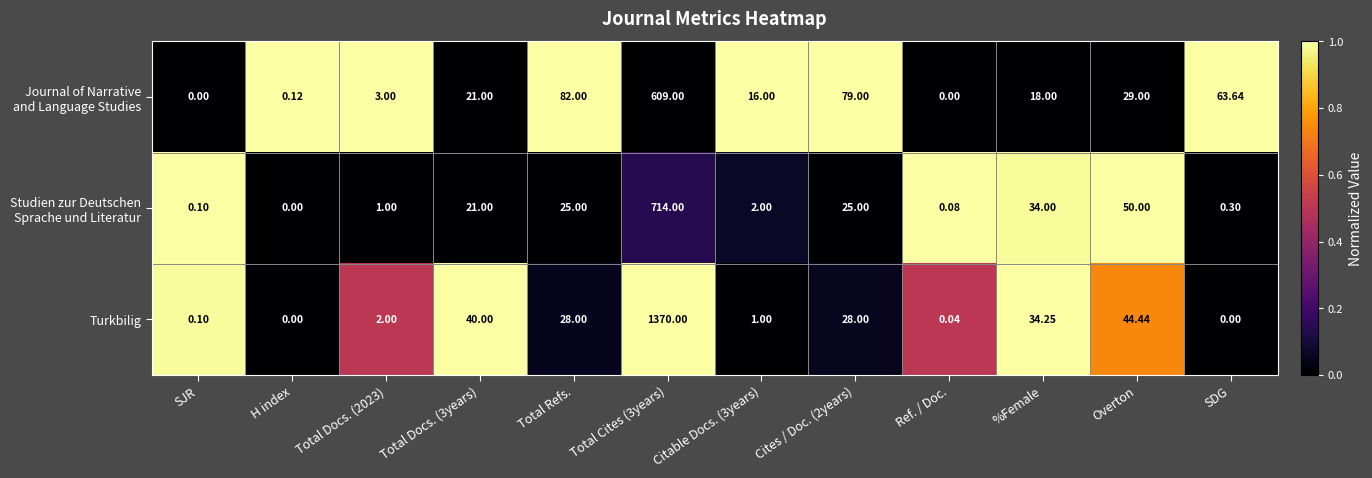

Which series has the widest spread of values?

Turkbilig